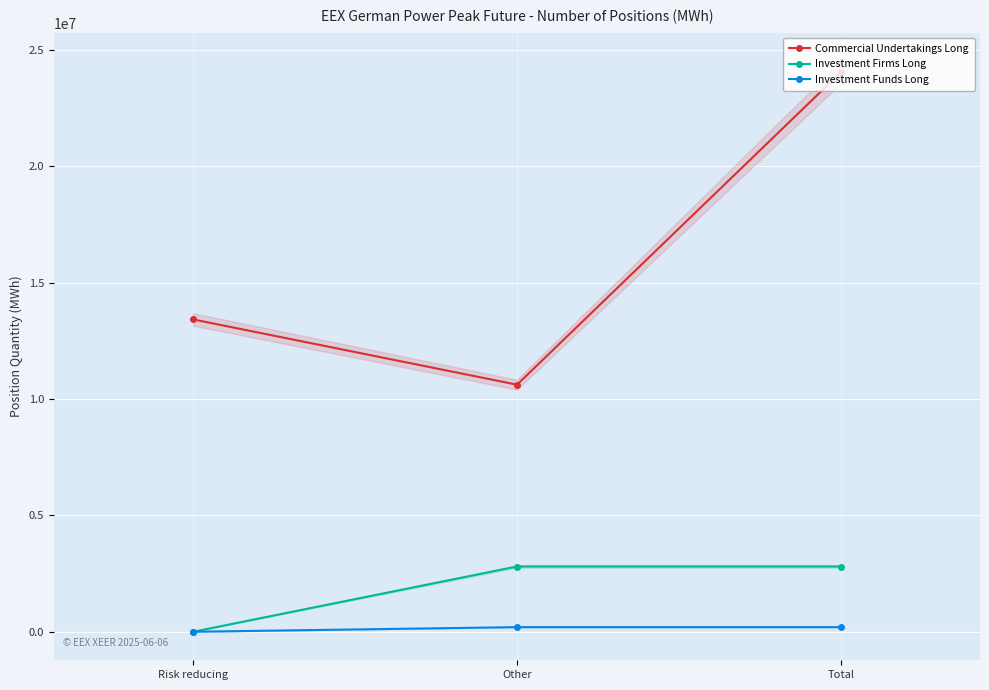

Which label corresponds to the largest value in the chart?

Total